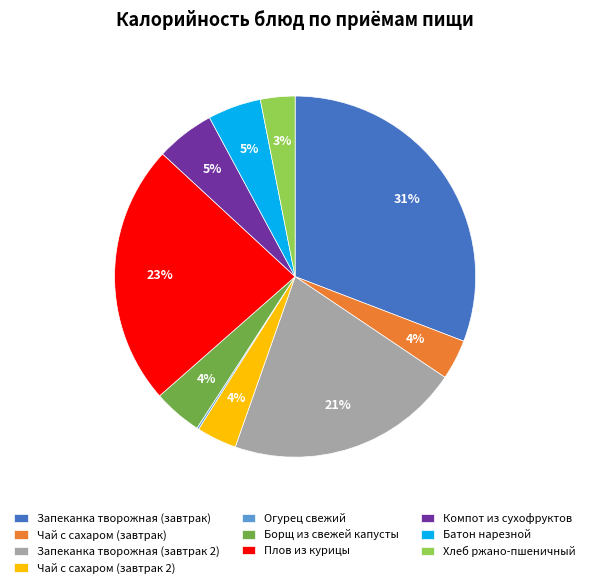

Is it true that Батон нарезной is 5% of the pie?

True